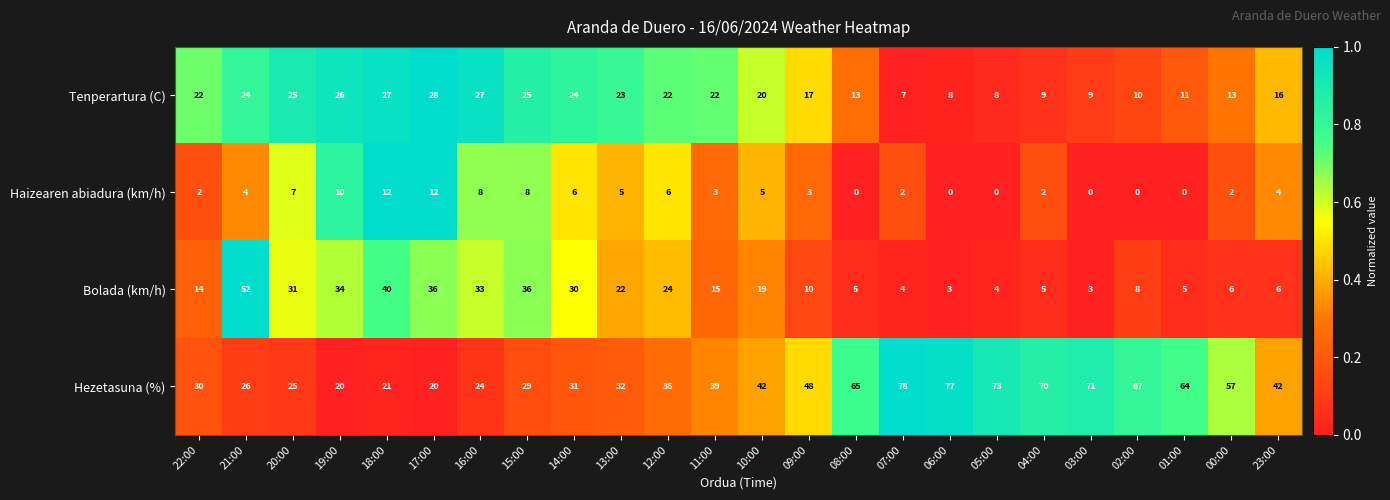

What is the difference between the maximum and second lowest values in the Bolada (km/h) series?

49